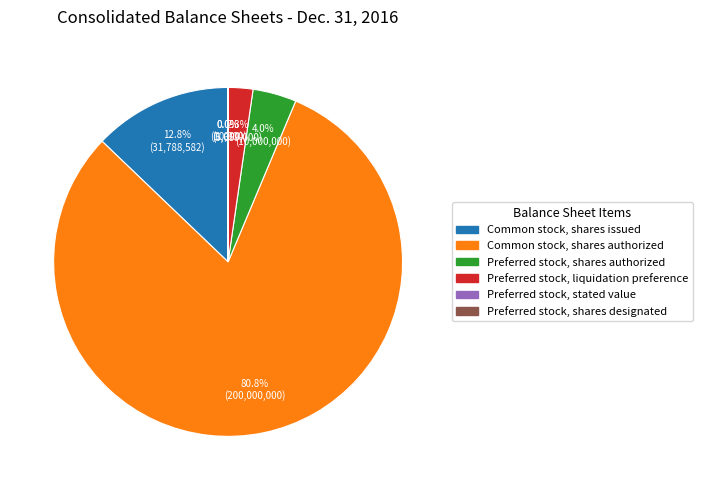

Is there a majority slice in this chart?

Yes